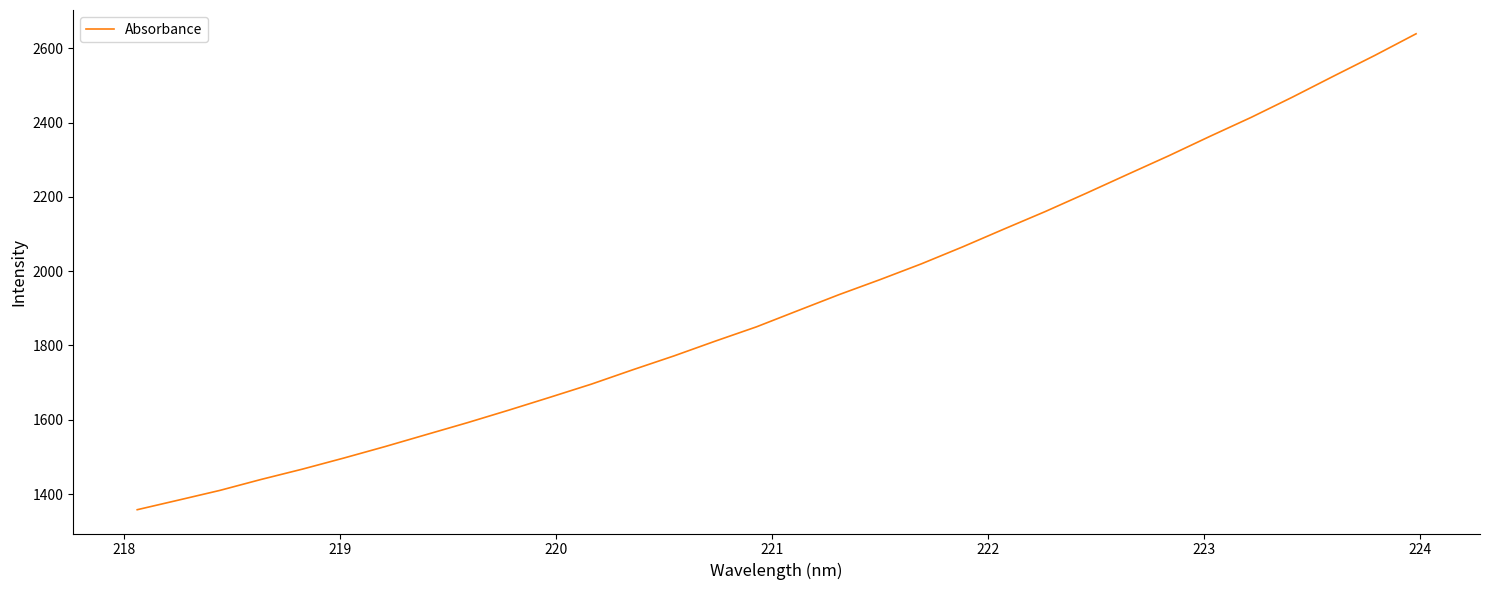

What is the greatest value displayed?

2638.8